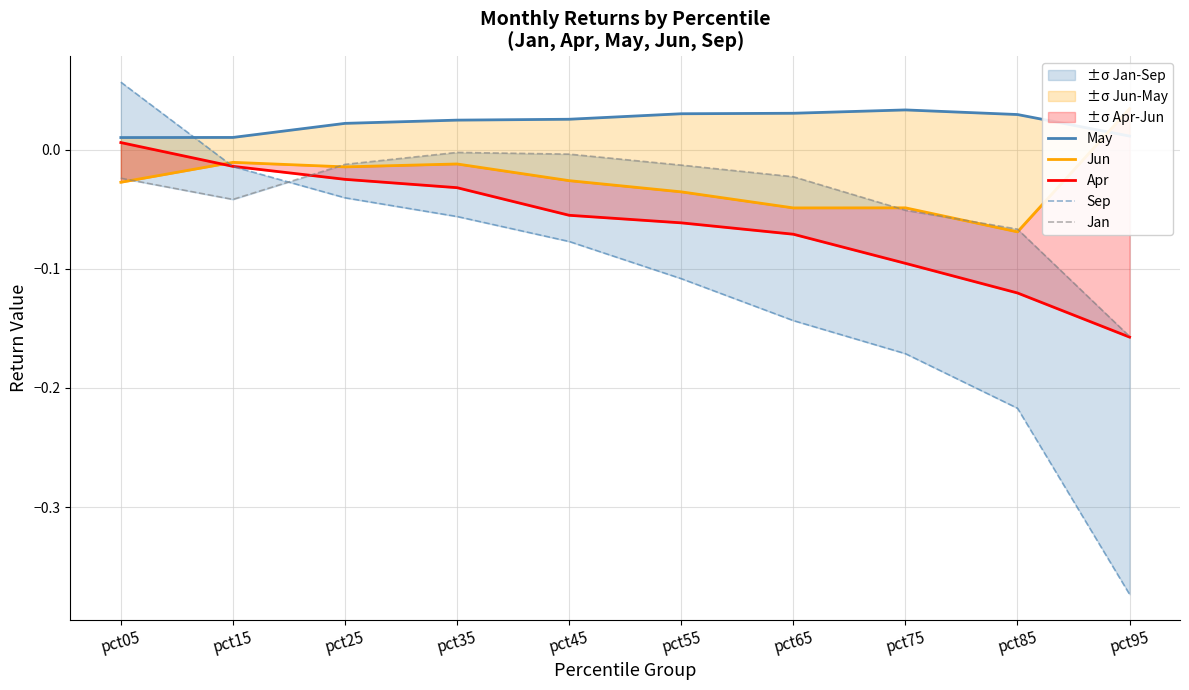

In Jan, how many points are higher than both neighbors (excluding endpoints)?

1